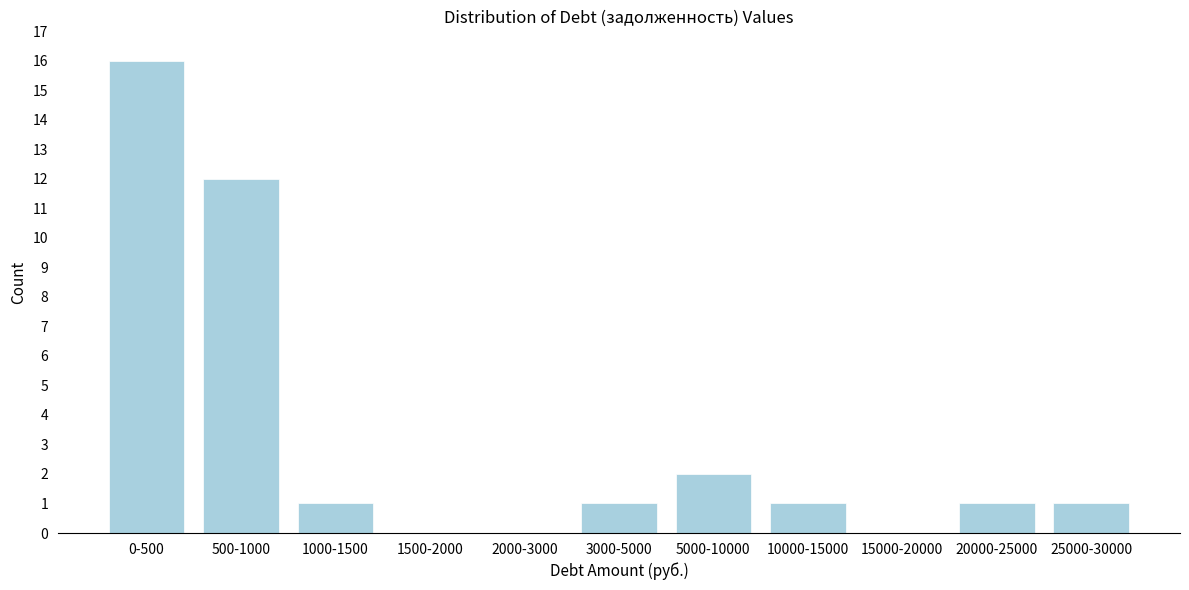

Reading right to left, list all the values displayed in this chart.

25000-30000=1	20000-25000=1	15000-20000=0	10000-15000=1	5000-10000=2	3000-5000=1	2000-3000=0	1500-2000=0	1000-1500=1	500-1000=12	0-500=16